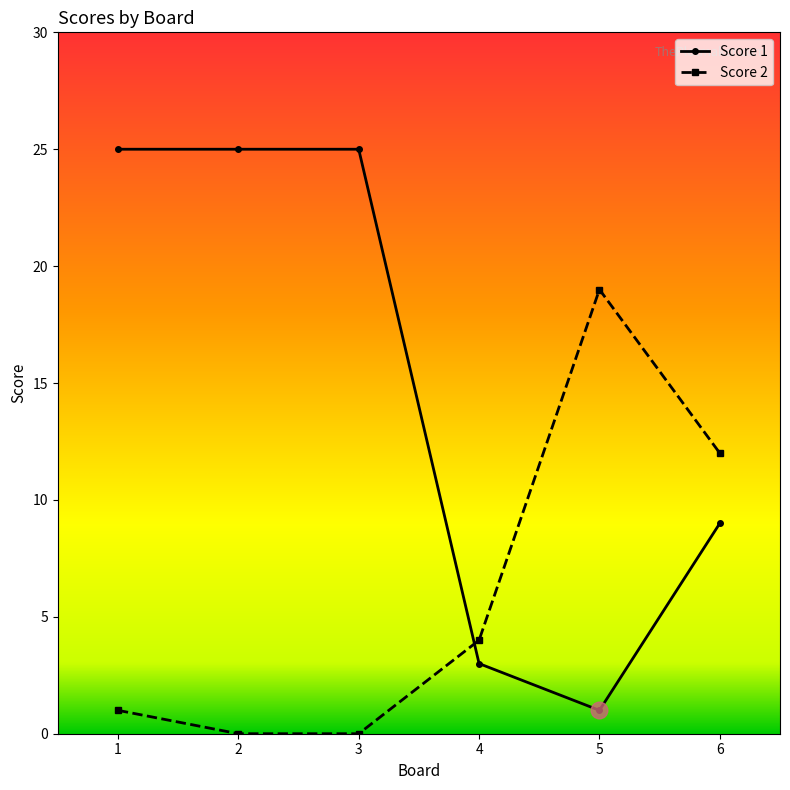

Reading right to left, transcribe all the data shown in this chart.

Score 1: 6=9	5=1	4=3	3=25	2=25	1=25
Score 2: 6=12	5=19	4=4	3=0	2=0	1=1